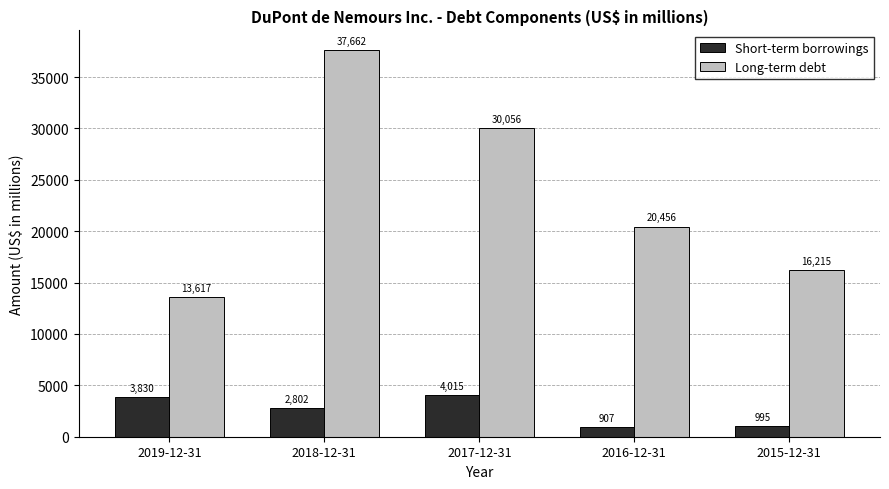

Which series has the largest range (max minus min)?

Long-term debt